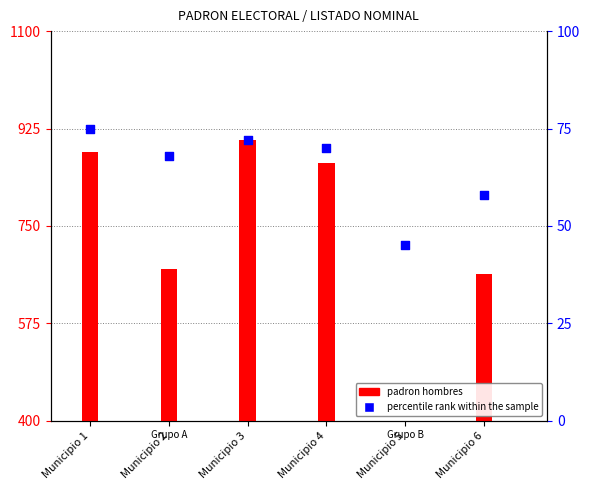

Is the value of padron hombres at Municipio 6 greater than the value of percentile rank within the sample at Municipio 6?

Yes